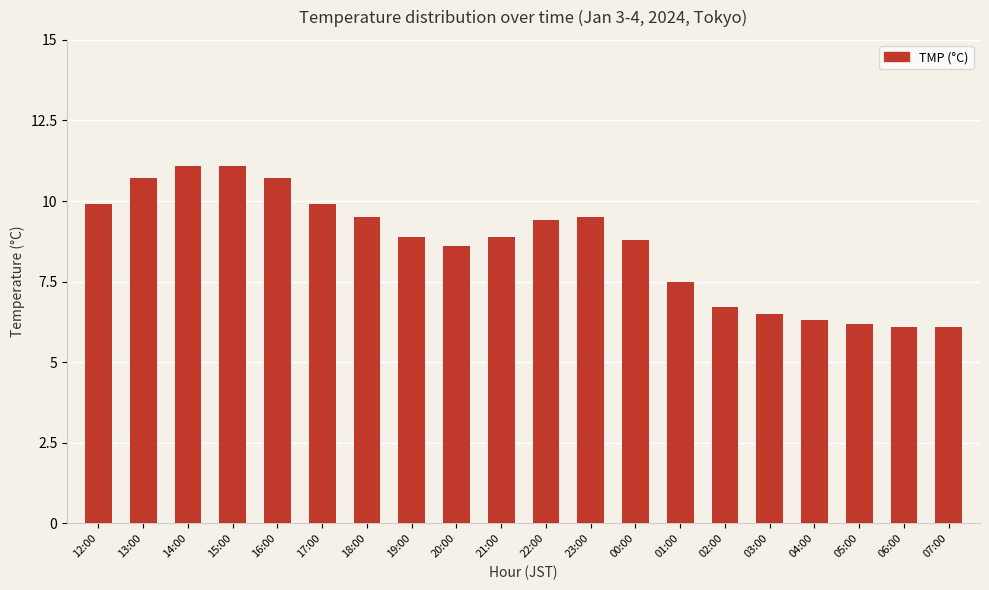

At which label does the data first exceed 8?

12:00